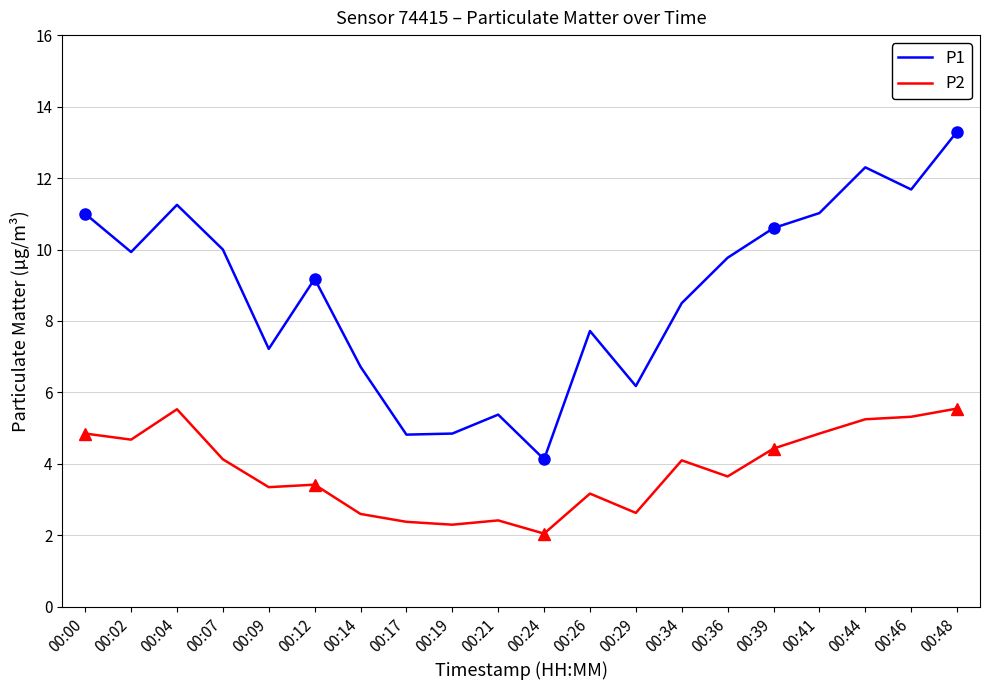

Which series has the largest total across all categories?

P1